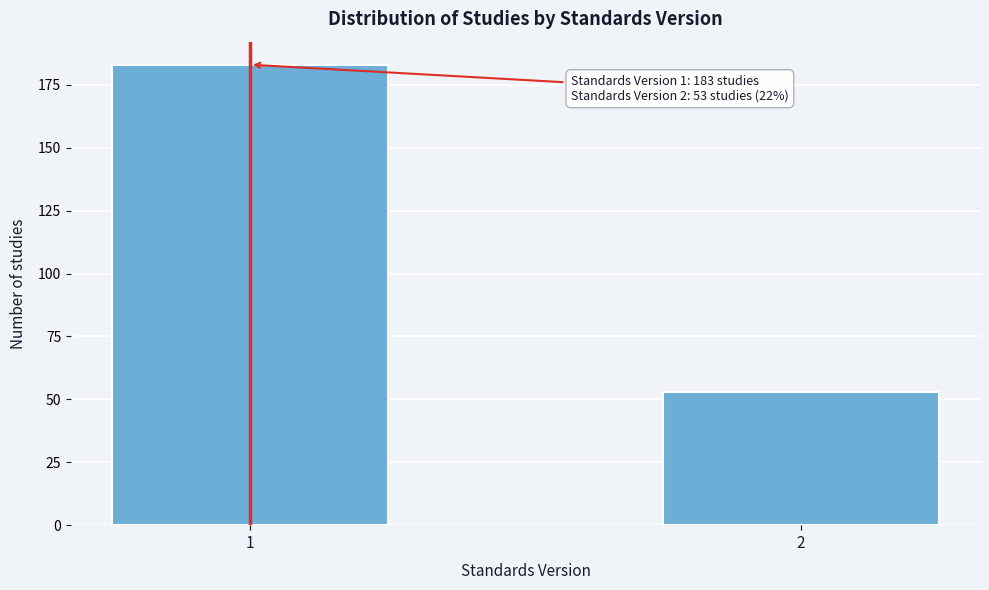

Reading right to left, list all the values displayed in this chart.

2=53	1=183